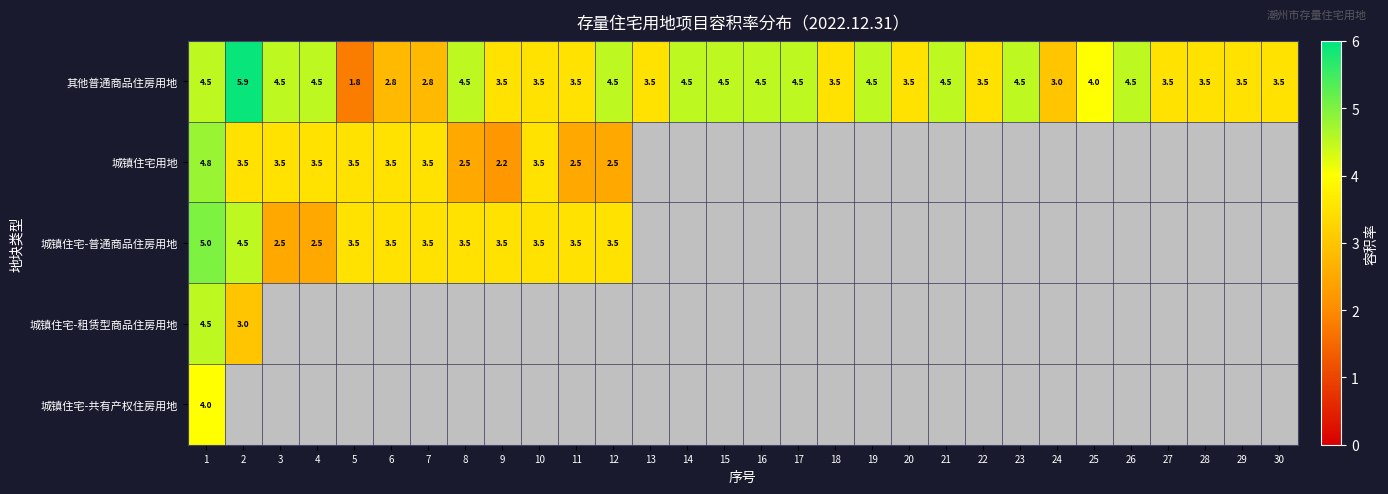

What is the maximum value for 其他普通商品住房用地?

5.9